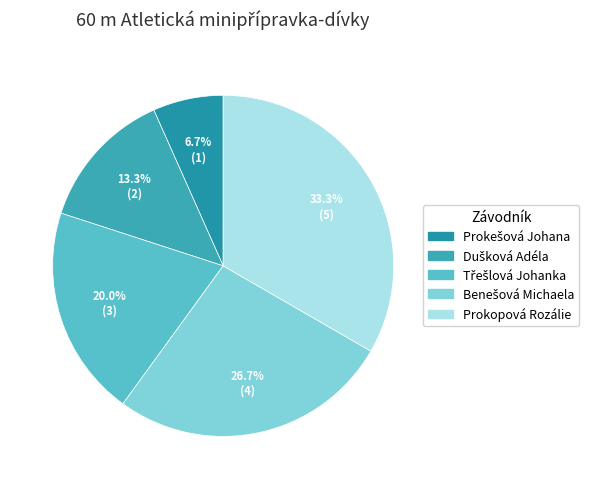

The Dušková Adéla slice represents 13% of the pie. True or false?

True